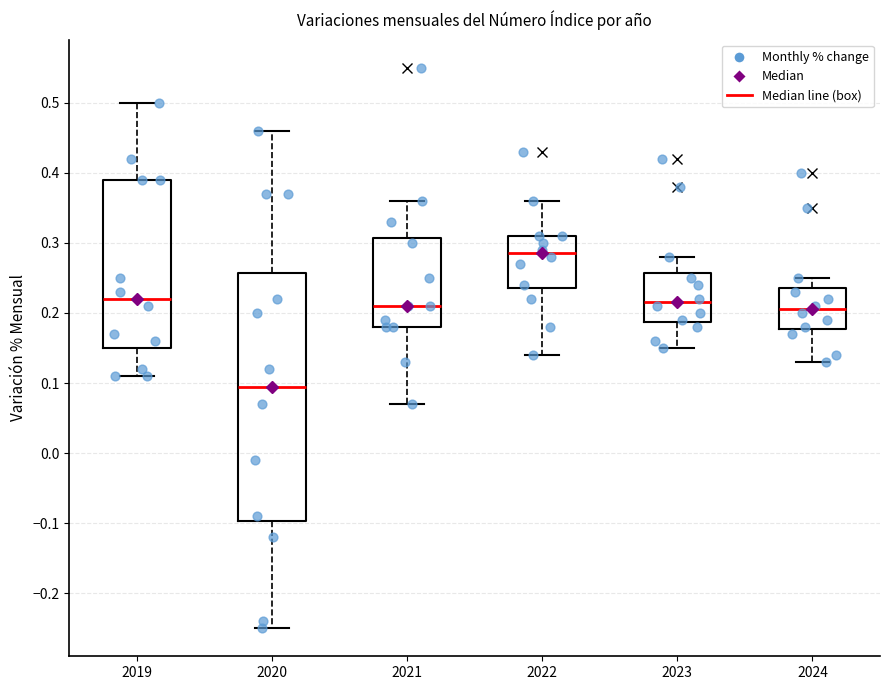

Which box's median line is the highest?

2022